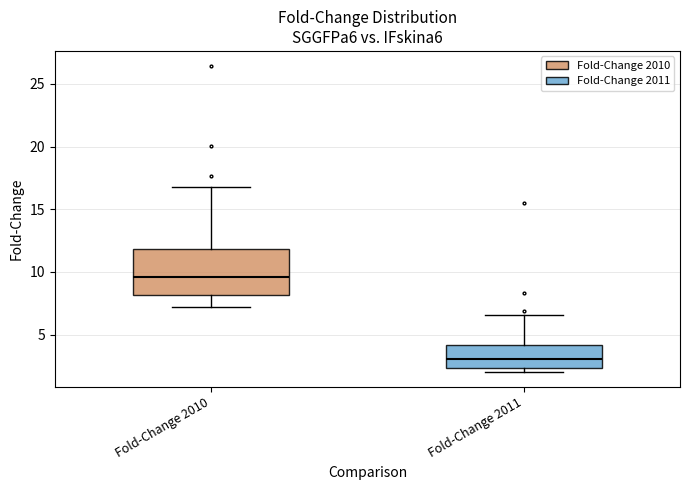

Which box's median line is the highest?

Fold-Change 2010